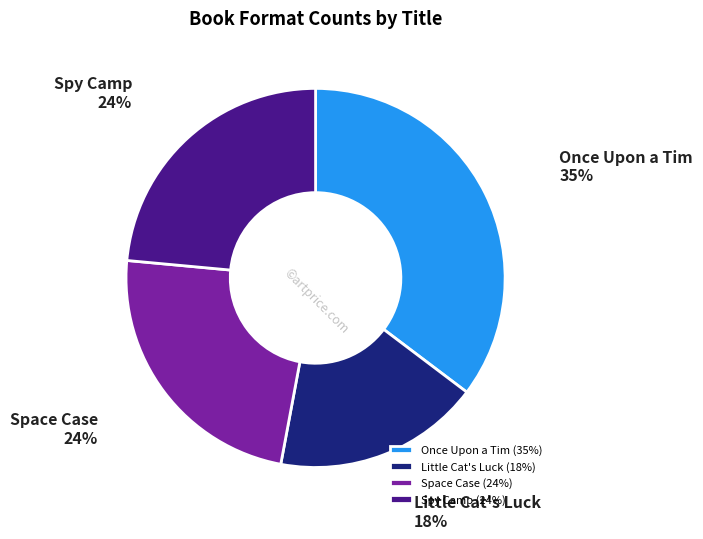

Is there a majority slice in this chart?

No